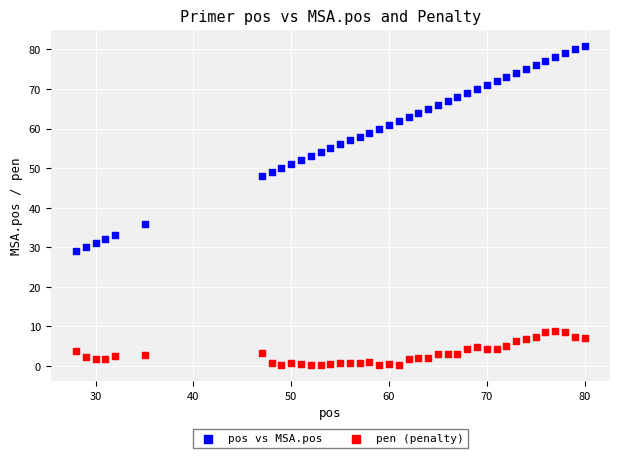

What are all the series names shown in the legend?

pos vs MSA.pos, pen (penalty)